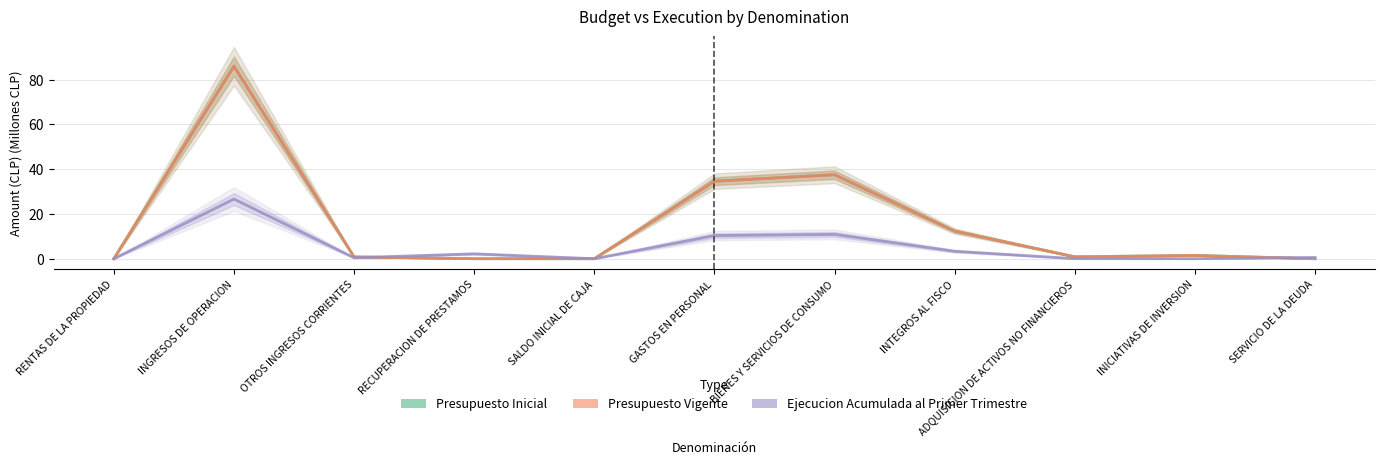

What is the spread (max minus min) of values at OTROS INGRESOS CORRIENTES?

0.4